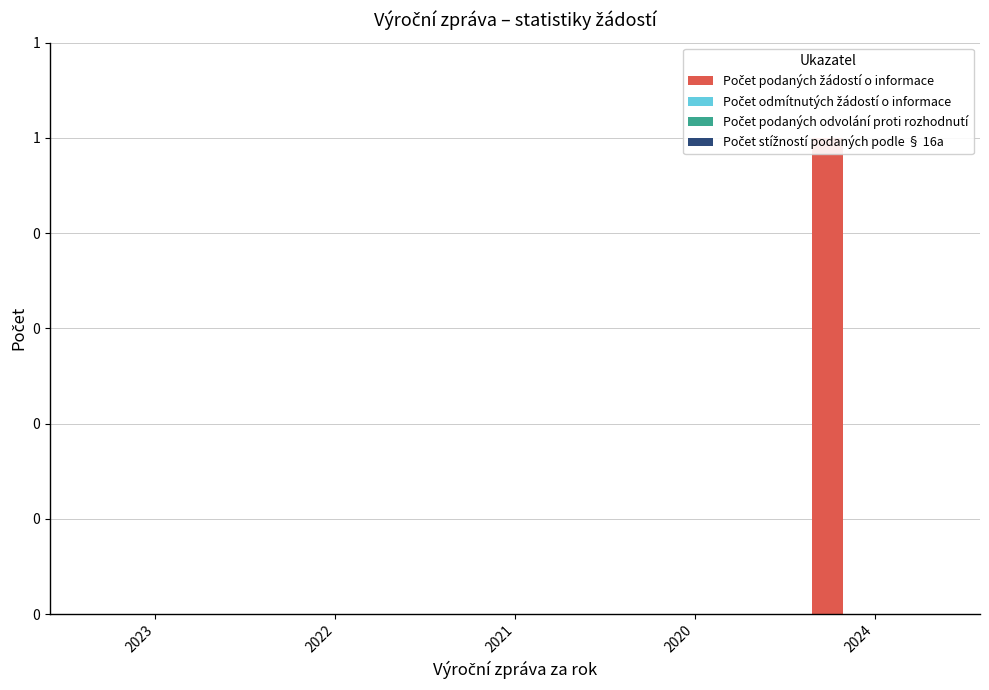

At which label does Počet podaných žádostí o informace reach its minimum?

2023